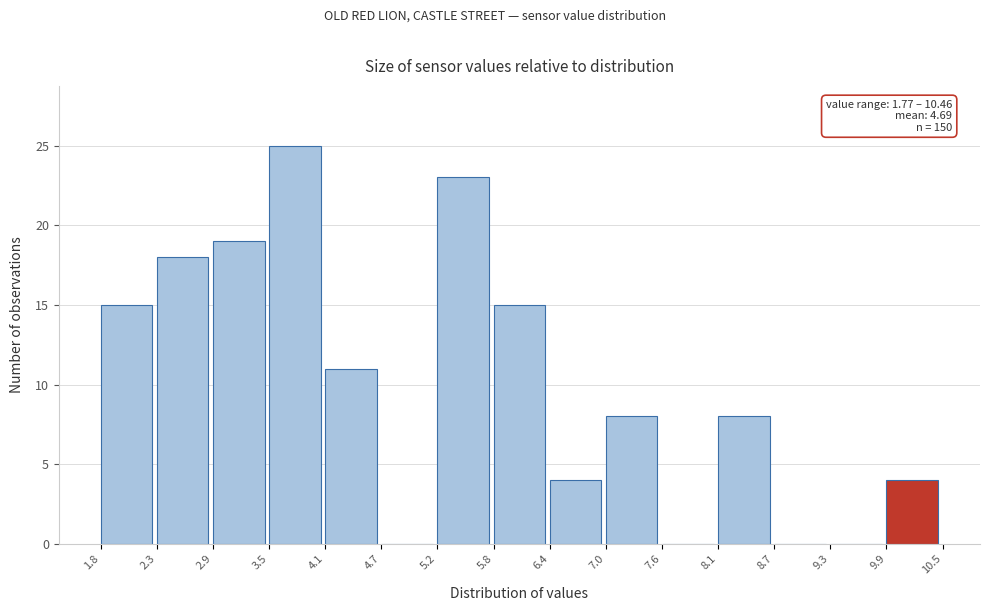

Which range on the x-axis has the tallest bar?

3.5 to 4.1